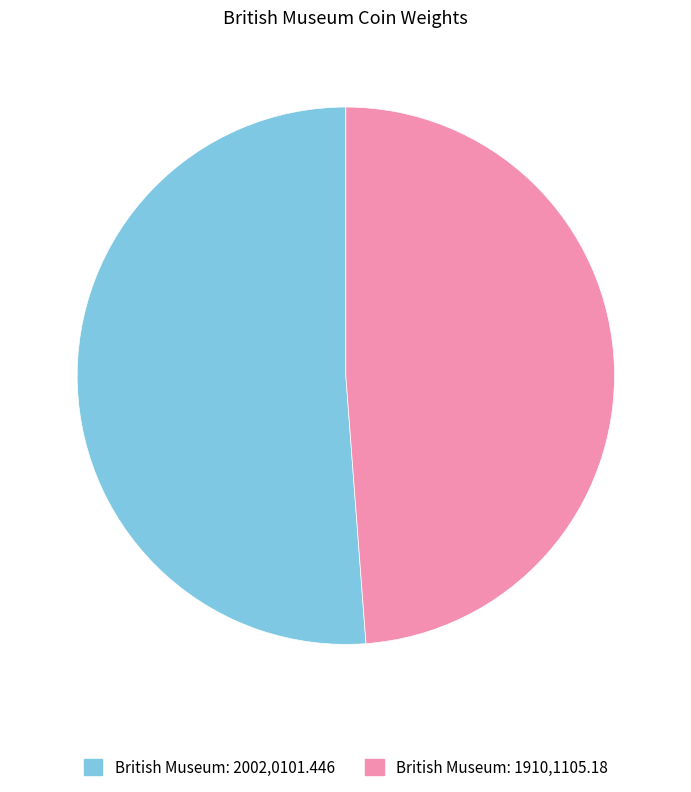

Is British Museum: 2002,0101.446 the majority of the pie?

Yes